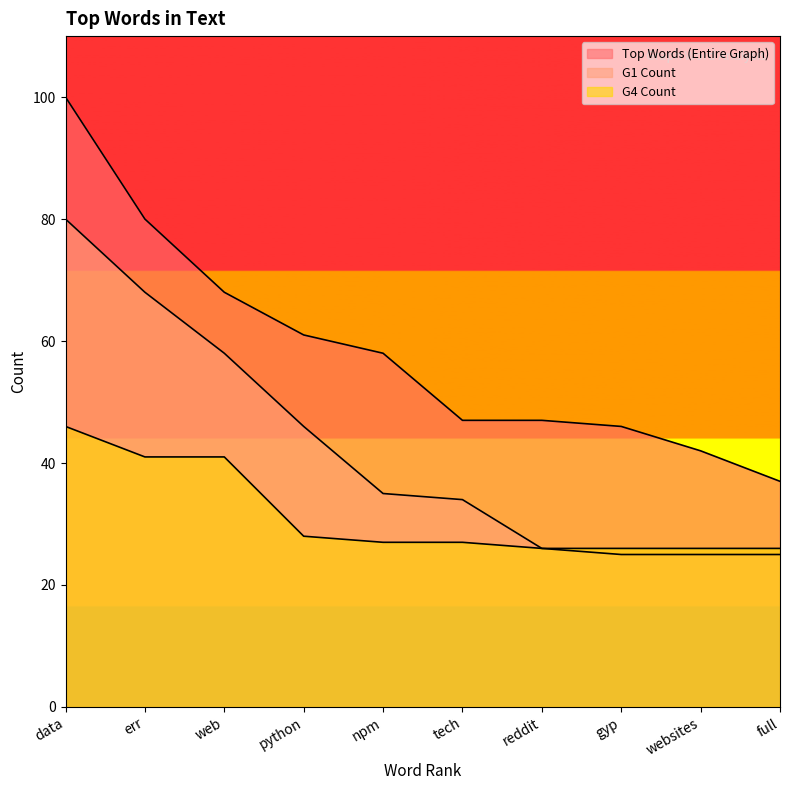

What is the difference between the G4 Count values at tech and python?

1